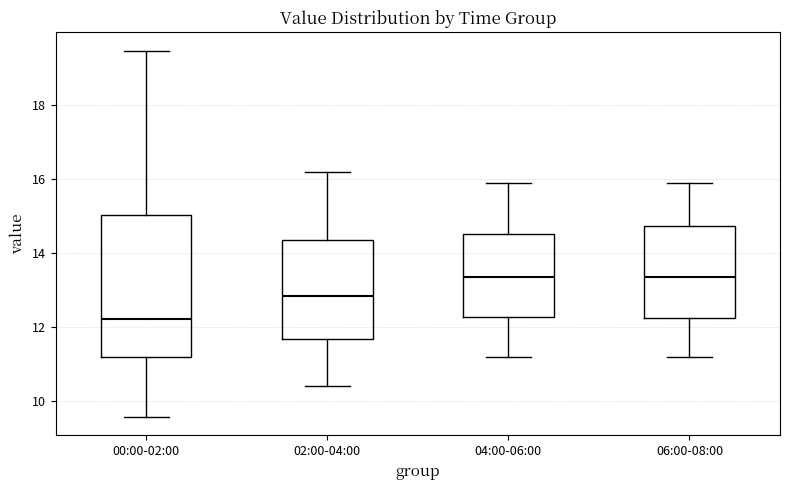

Which box's median line is the lowest?

00:00-02:00